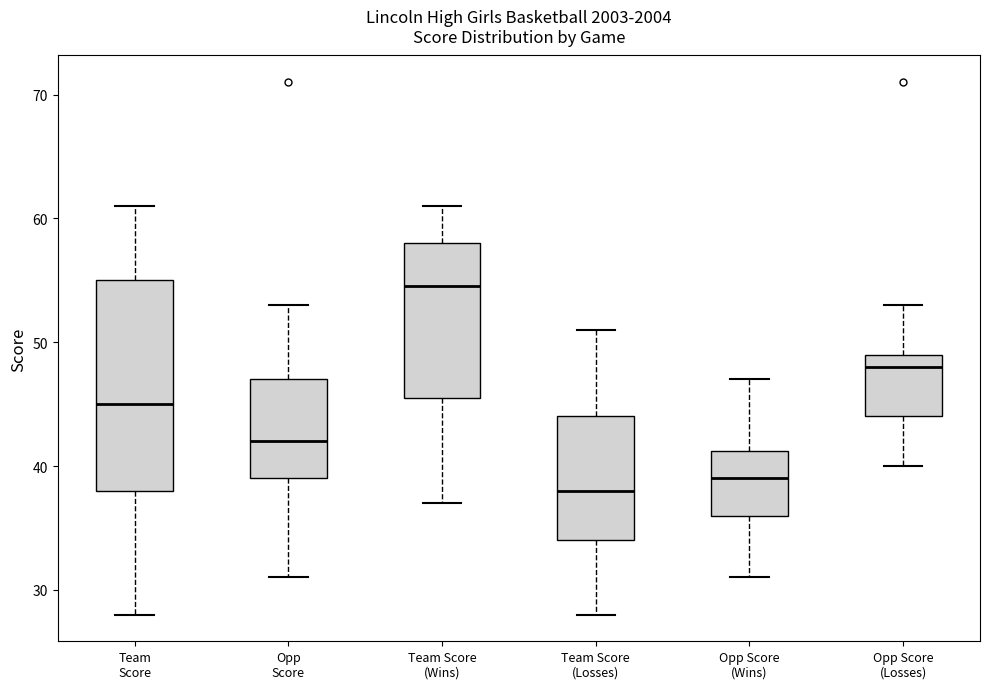

Which box has the lowest median line?

Team Score (Losses)